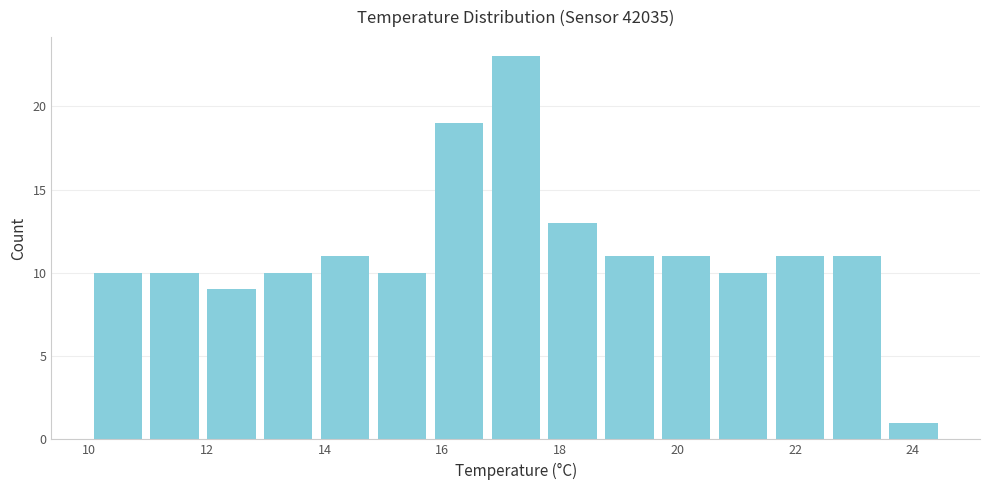

How tall is the bar that spans 12.0 to 13.0 on the x-axis? Neither the bar edges nor the heights are printed on the chart, so give them approximately, as read against the axes.

9